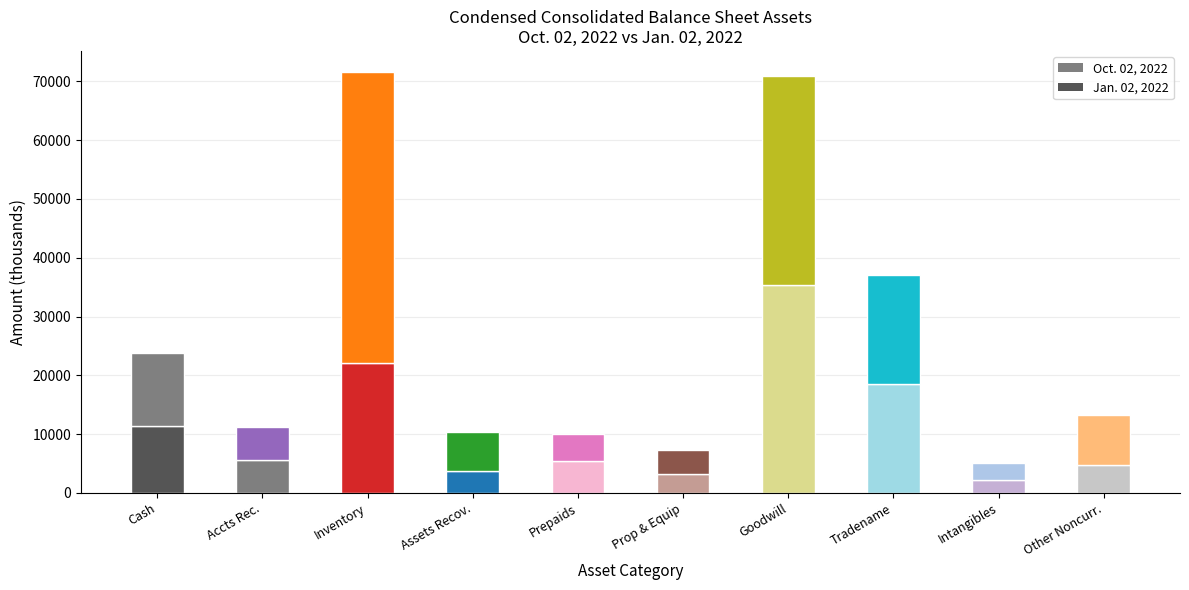

Is it true that Jan. 02, 2022 equals 2059 at Prop & Equip?

False